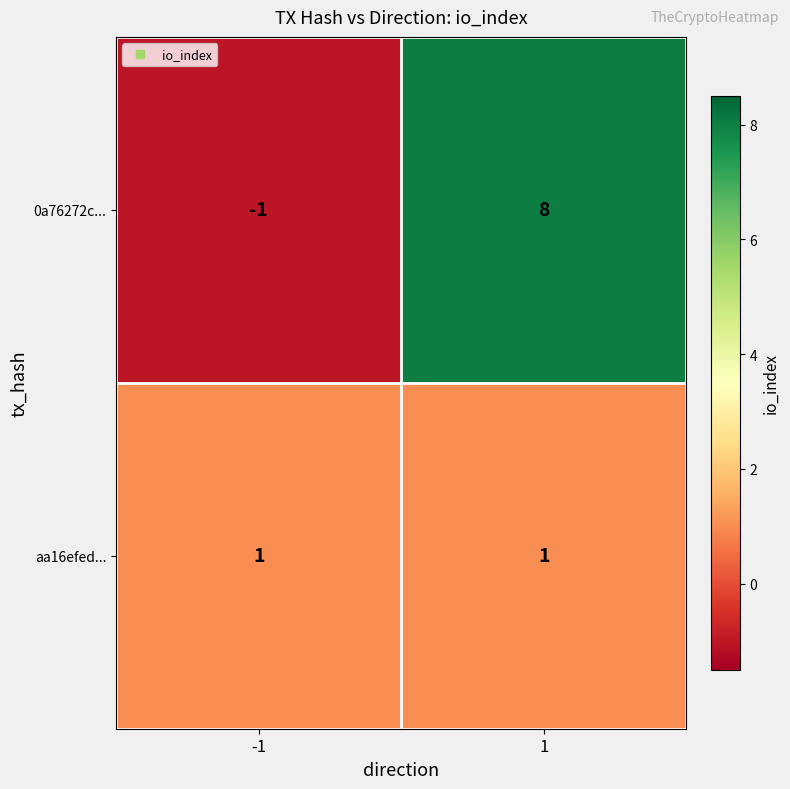

What is the maximum value shown in the chart?

8